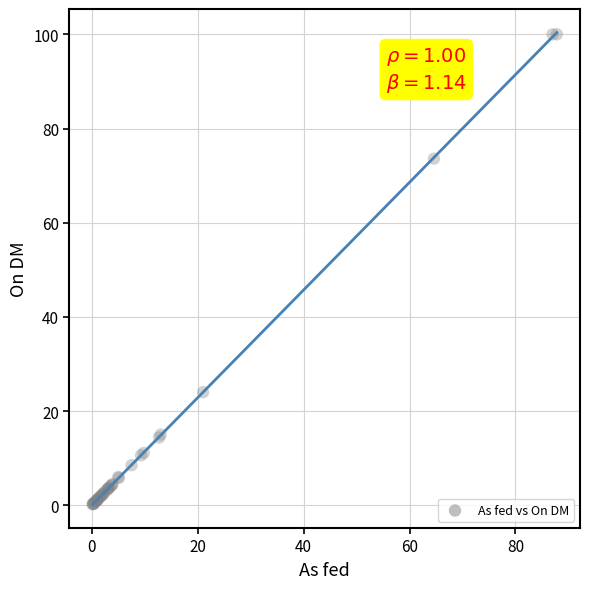

What Y value in the scatter plot is closest to 50?

73.6